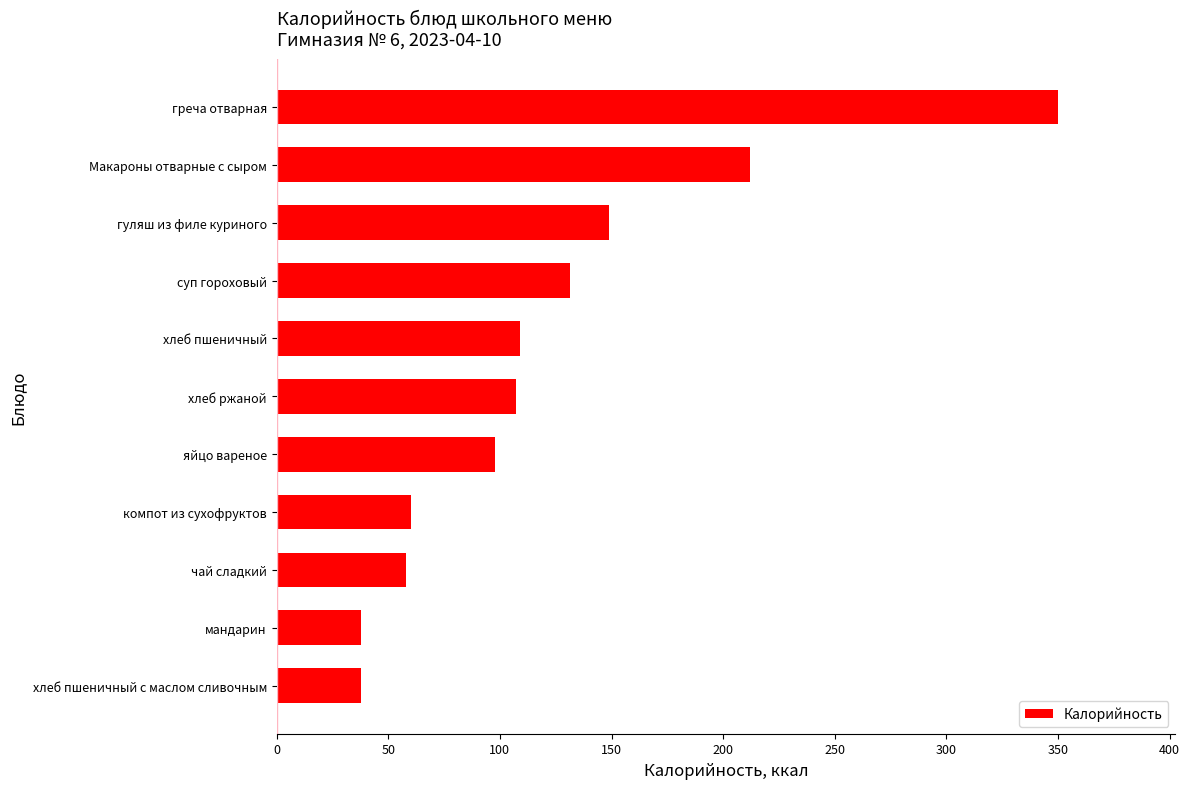

Reading top to bottom, transcribe all the data shown in this chart.

350.0	212.0	149.0	131.5	109.0	107.0	98.0	60.0	58.0	38.0	38.0